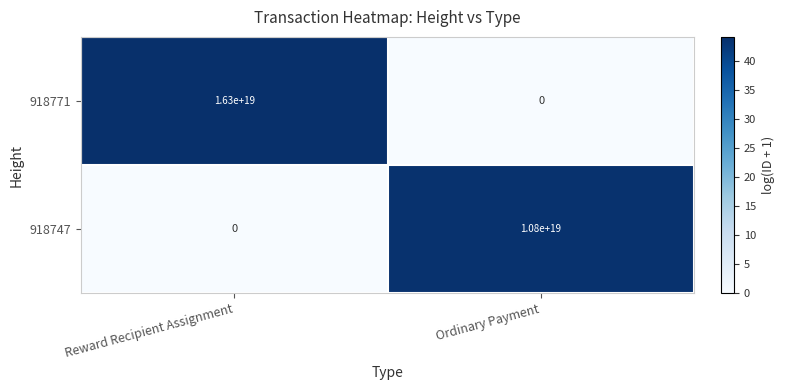

The 918771 series shows -8444778728164188160 at Ordinary Payment. True or false?

False